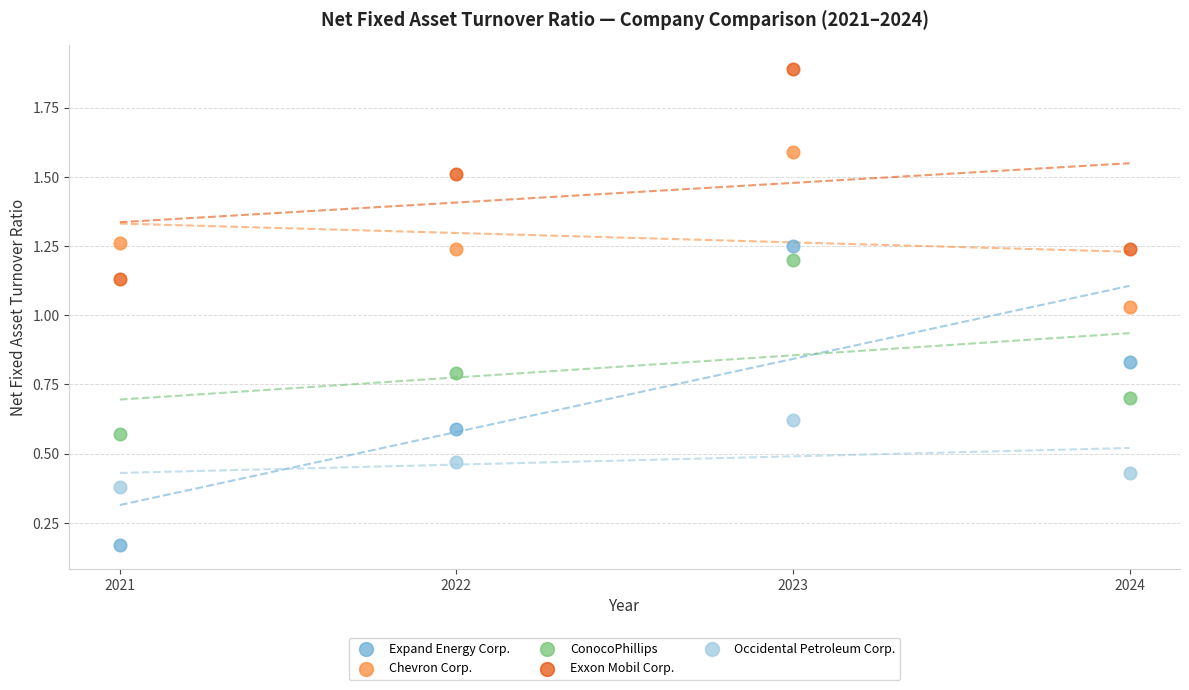

Which series contains the highest Y value?

Exxon Mobil Corp.